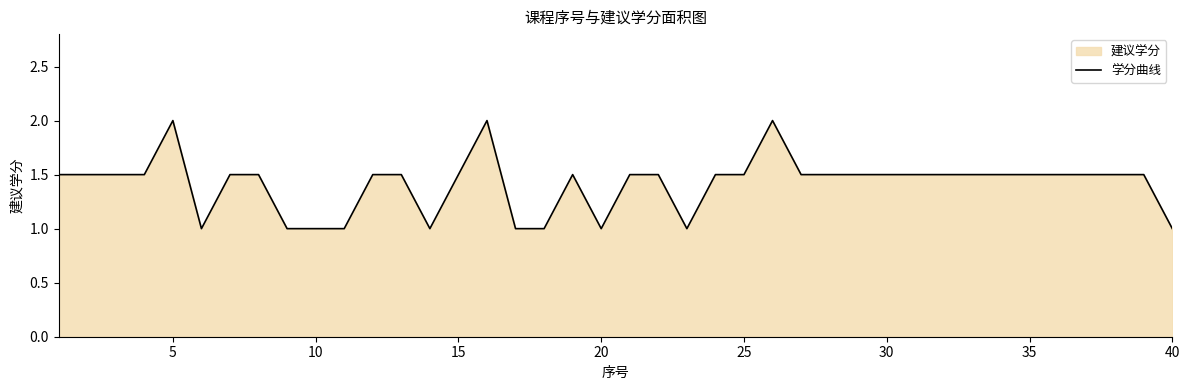

What is the difference between the maximum and minimum values?

1.0